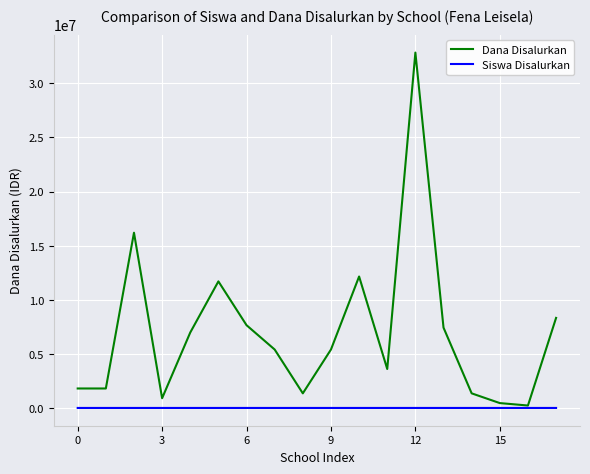

Which series has the largest total across all categories?

Dana Disalurkan